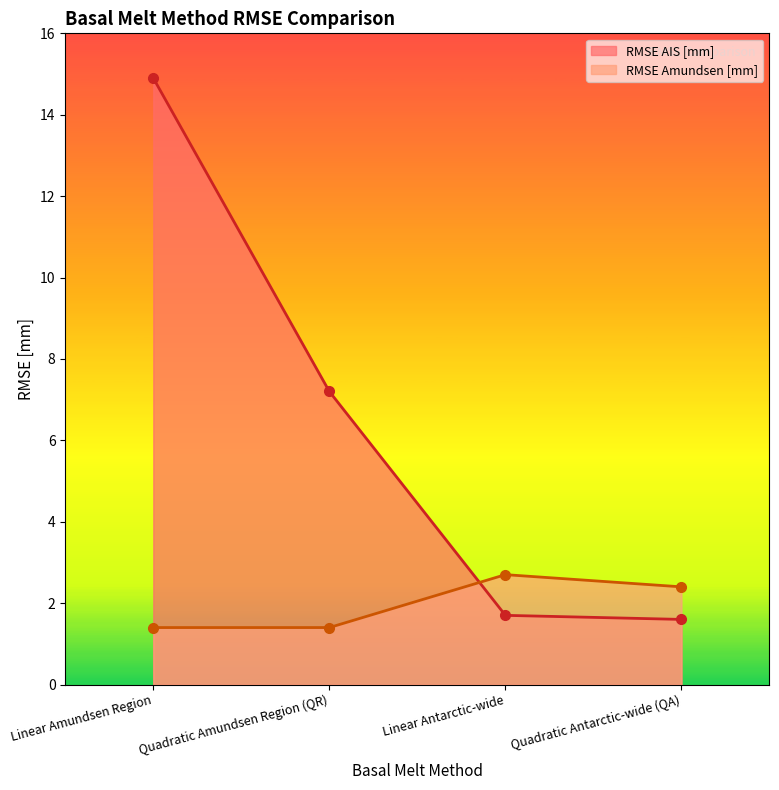

At which category does the chart reach its minimum across all series?

Linear Amundsen Region